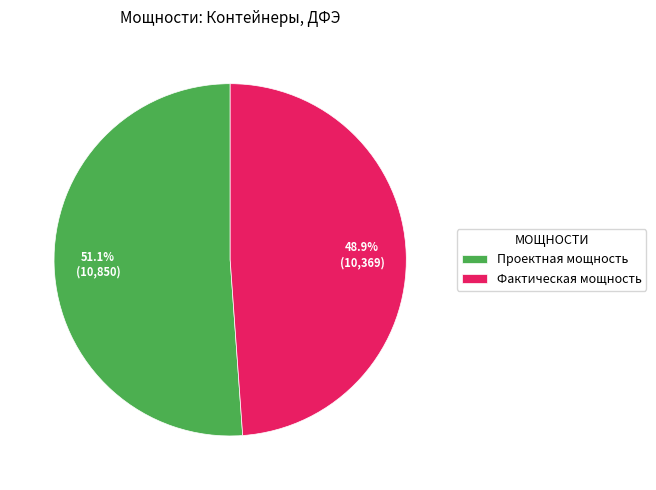

Rank the categories by value from highest to lowest.

Проектная мощность, Фактическая мощность